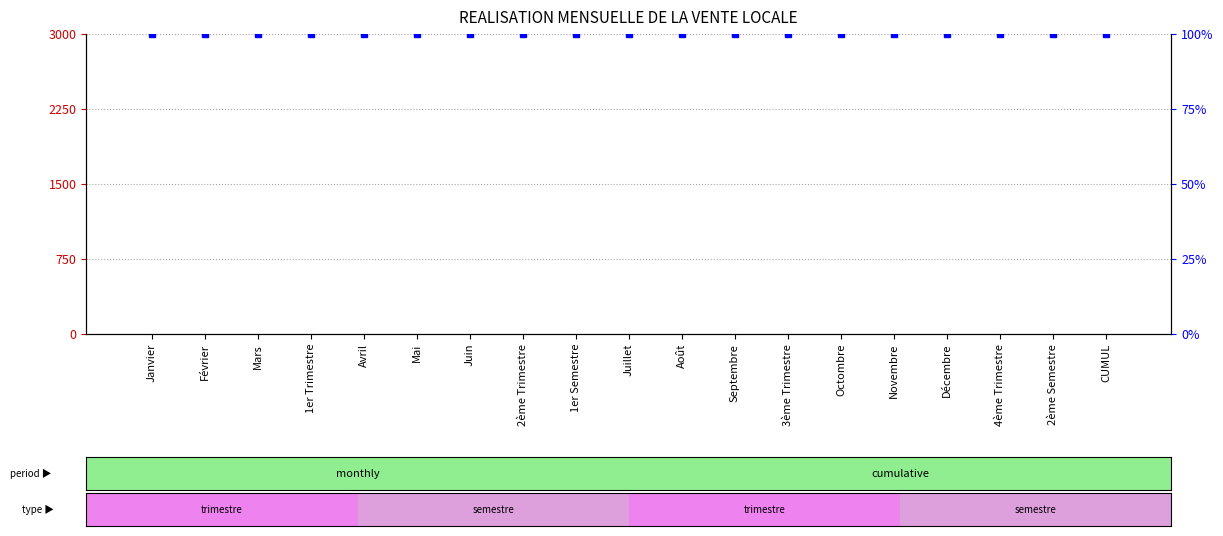

Rank the series by their average value, from highest to lowest.

percentile rank within the sample, QUATITE (T)